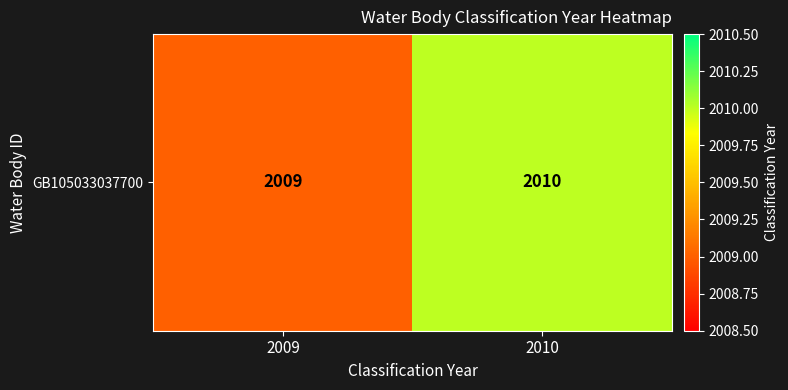

Reading left to right, transcribe all the data shown in this chart.

2009=2009	2010=2010